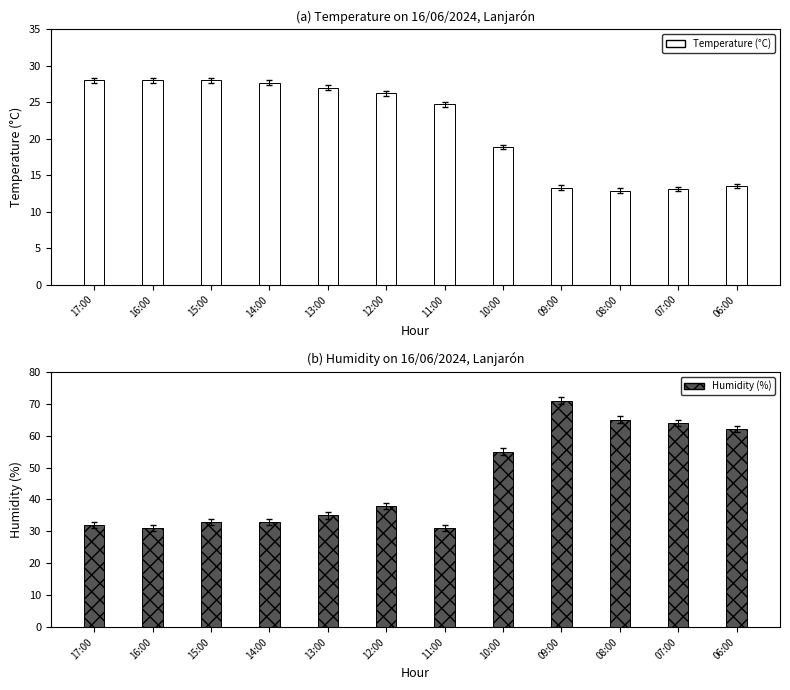

Is it true that Humidity (%) equals 43.7 at 16:00?

False